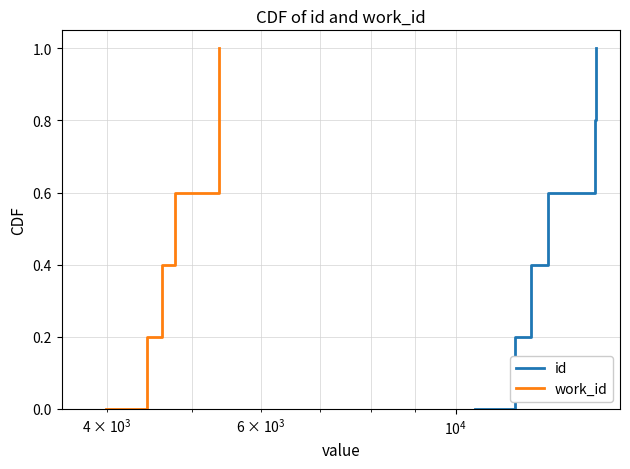

True or false: work_id and id intersect in this chart.

False